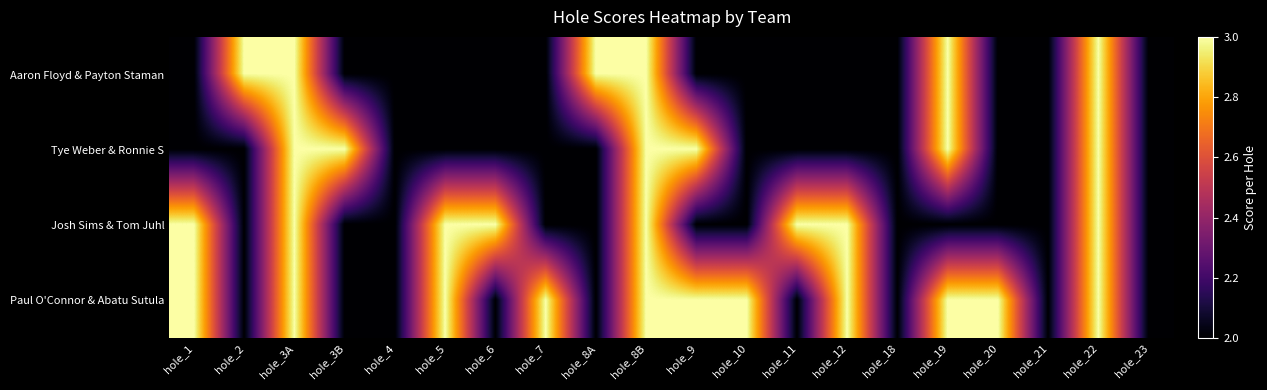

Reading left to right, extract all data points from this chart.

Aaron Floyd & Payton Staman: hole_1=2	hole_2=3	hole_3A=3	hole_3B=2	hole_4=2	hole_5=2	hole_6=2	hole_7=2	hole_8A=3	hole_8B=3	hole_9=2	hole_10=2	hole_11=2	hole_12=2	hole_18=2	hole_19=3	hole_20=2	hole_21=2	hole_22=3	hole_23=2
Tye Weber & Ronnie S: hole_1=2	hole_2=2	hole_3A=3	hole_3B=3	hole_4=2	hole_5=2	hole_6=2	hole_7=2	hole_8A=2	hole_8B=3	hole_9=3	hole_10=2	hole_11=2	hole_12=2	hole_18=2	hole_19=3	hole_20=2	hole_21=2	hole_22=3	hole_23=2
Josh Sims & Tom Juhl: hole_1=3	hole_2=2	hole_3A=3	hole_3B=2	hole_4=2	hole_5=3	hole_6=3	hole_7=2	hole_8A=2	hole_8B=3	hole_9=2	hole_10=2	hole_11=3	hole_12=3	hole_18=2	hole_19=2	hole_20=2	hole_21=2	hole_22=3	hole_23=2
Paul O'Connor & Abatu Sutula: hole_1=3	hole_2=2	hole_3A=3	hole_3B=2	hole_4=2	hole_5=3	hole_6=2	hole_7=3	hole_8A=2	hole_8B=3	hole_9=3	hole_10=3	hole_11=2	hole_12=3	hole_18=2	hole_19=3	hole_20=3	hole_21=2	hole_22=3	hole_23=2